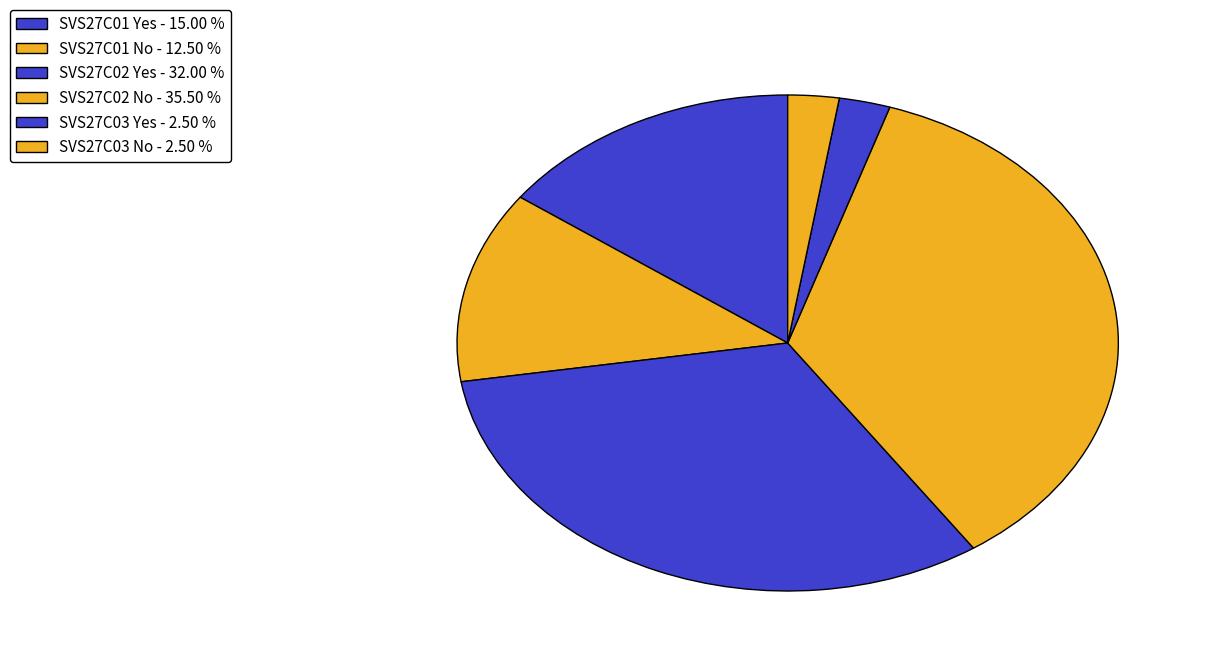

How many segments does this pie chart have?

6